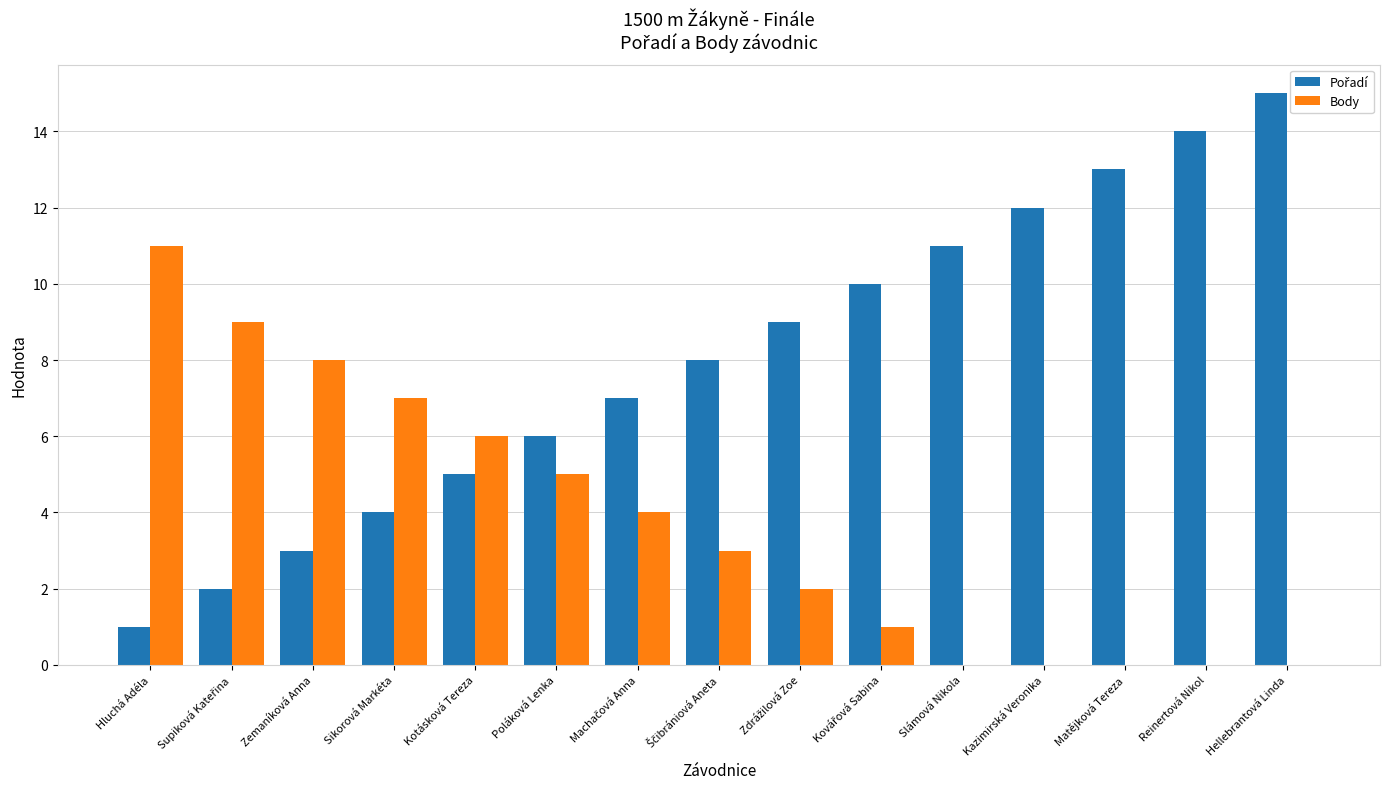

At which category is the sum across all series the highest?

Hellebrantová Linda